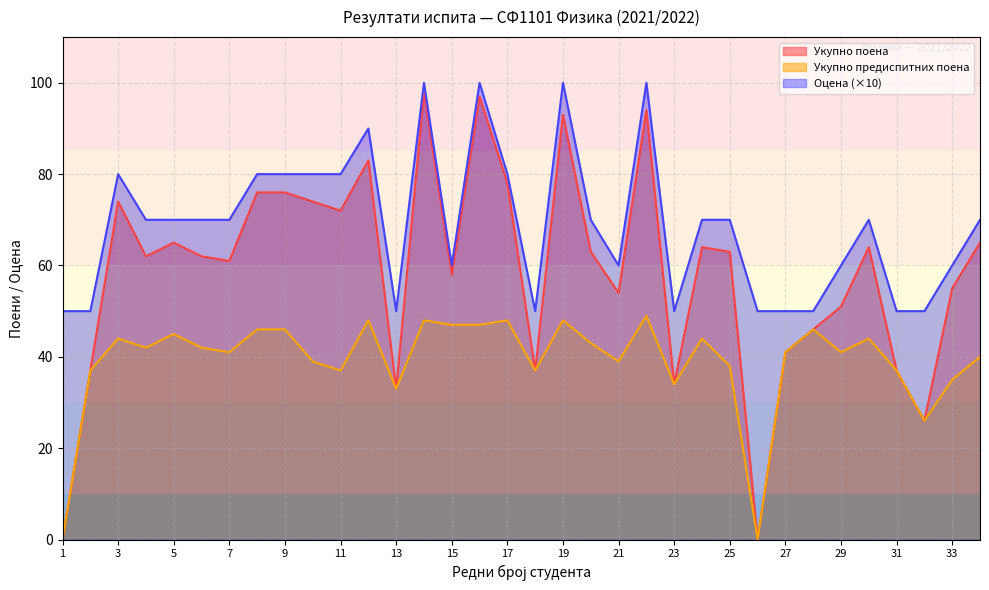

Rank the series by their maximum value, from lowest to highest.

Укупно предиспитних поена, Укупно поена, Оцена (×10)